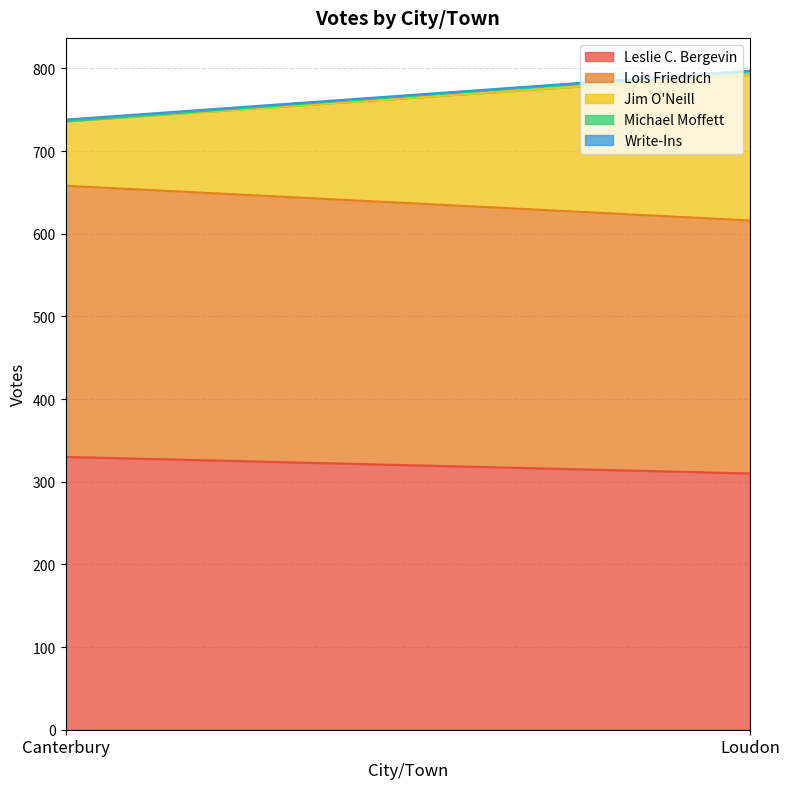

Does the chart display data point markers on the line(s)?

No